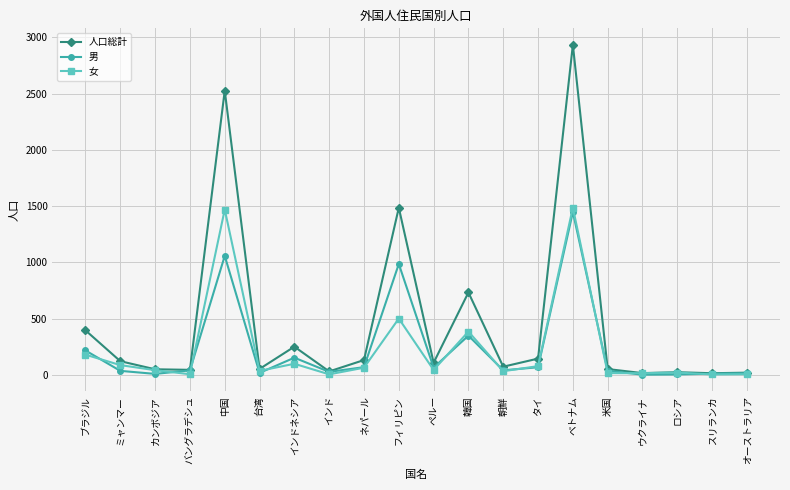

How many lines are shown in the chart?

3